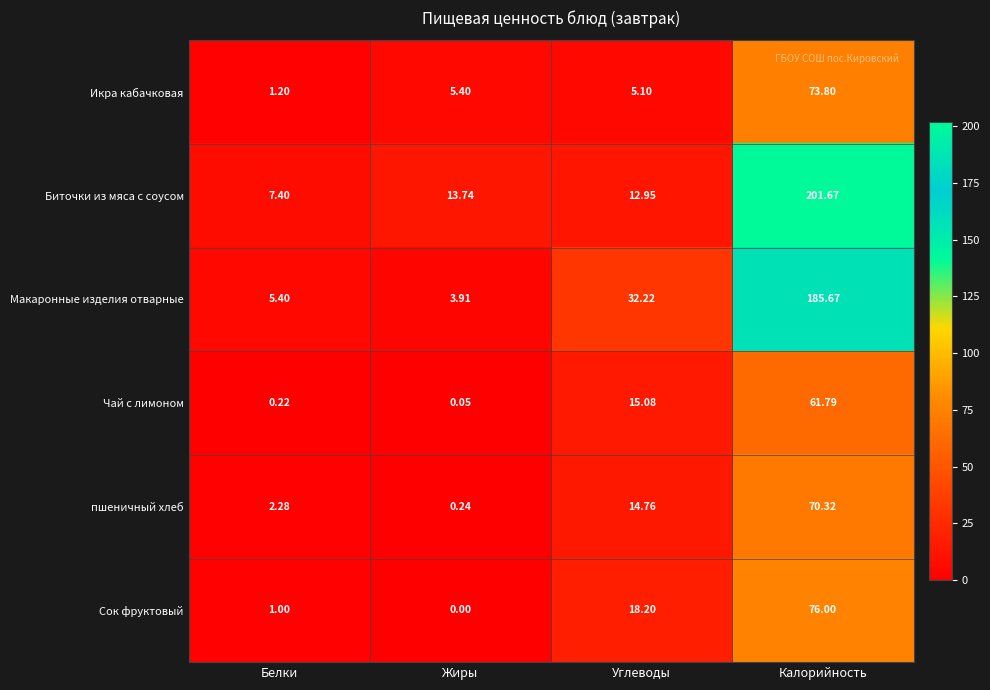

At which category is the sum across all series the highest?

Калорийность